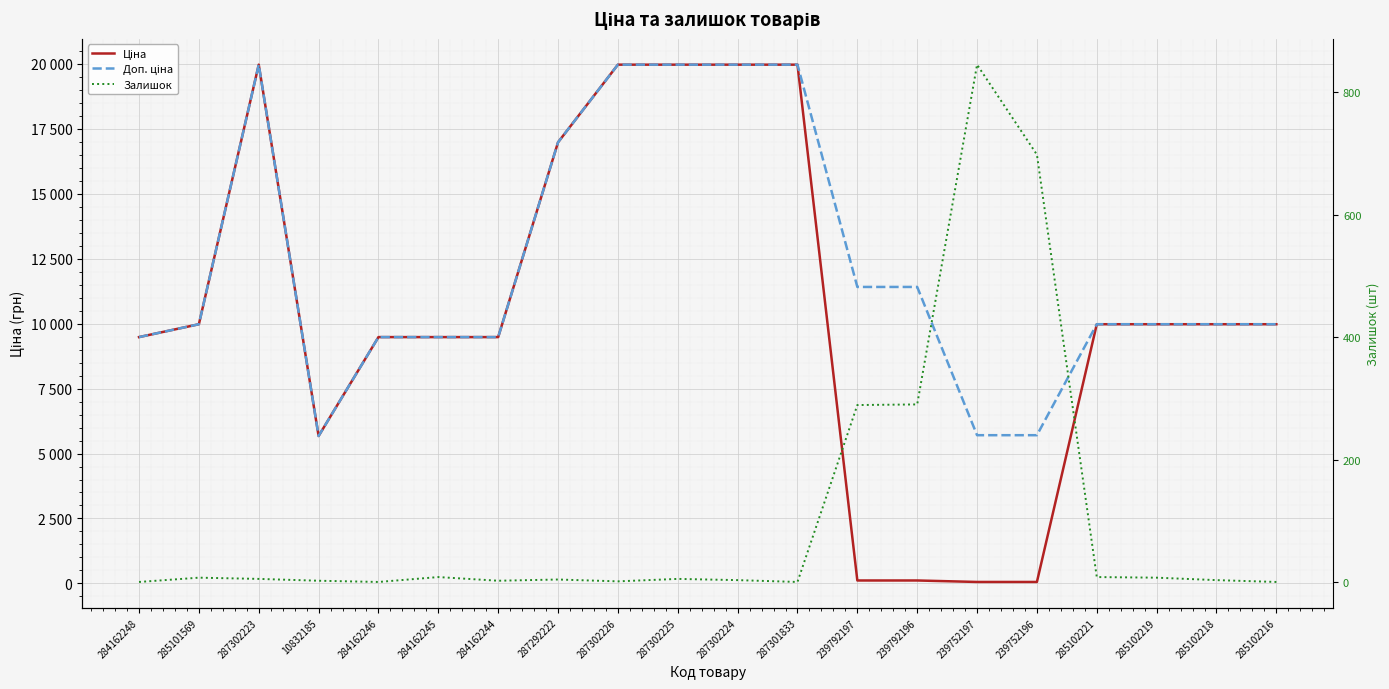

In Доп. ціна, how many points are higher than both neighbors (excluding endpoints)?

1